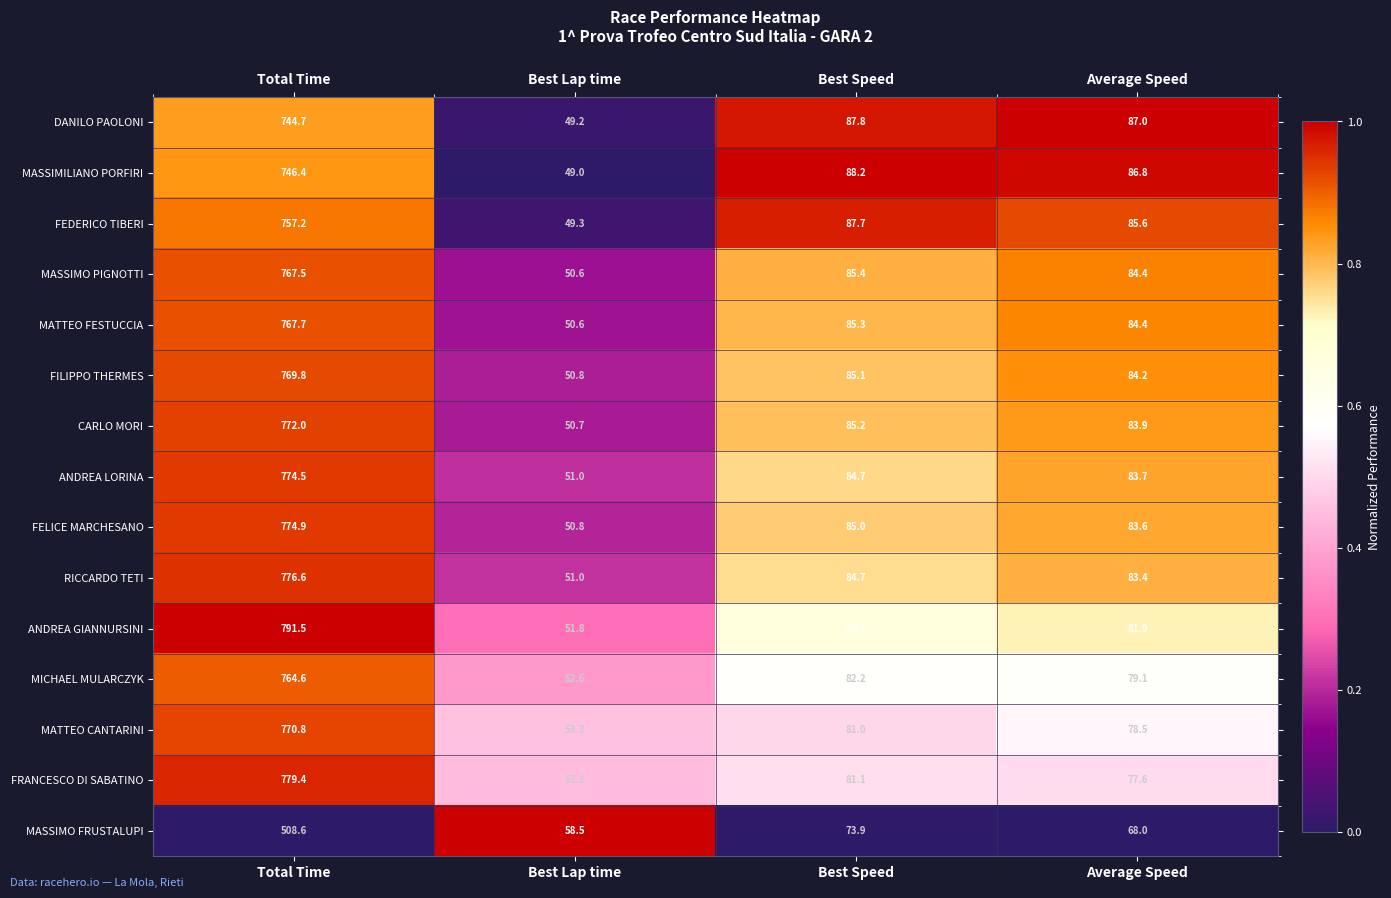

What is the difference between the highest and lowest values at Average Speed?

19.0